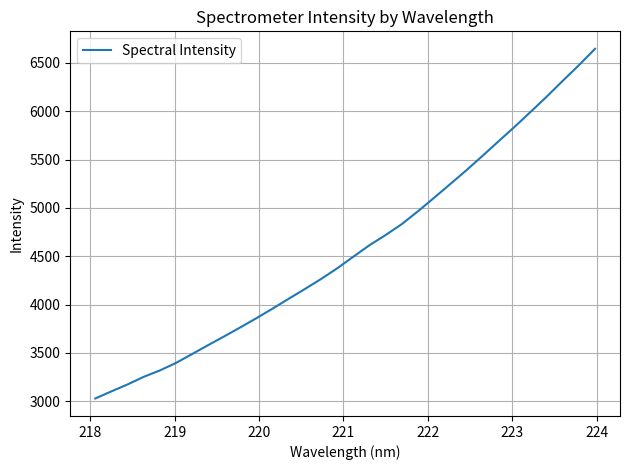

What is the difference between the maximum and minimum values?

3618.8